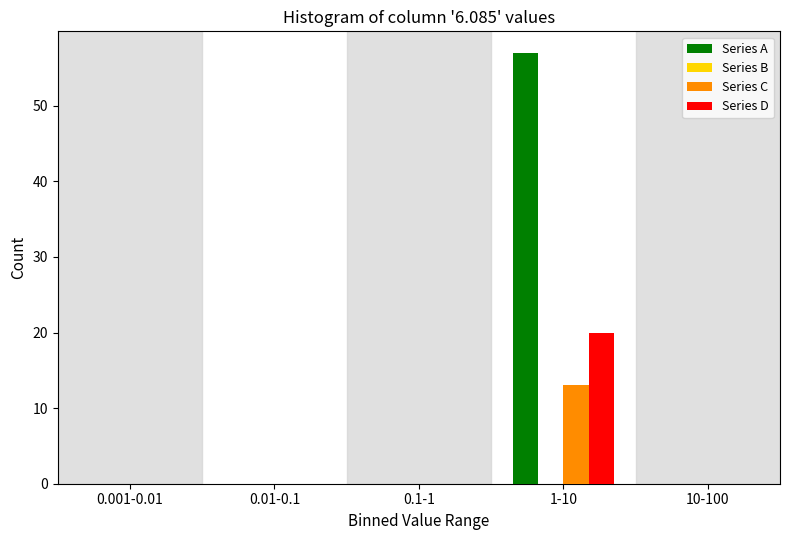

Reading left to right, extract all data points from this chart.

Series A: 0.001-0.01=0	0.01-0.1=0	0.1-1=0	1-10=57	10-100=0
Series C: 0.001-0.01=0	0.01-0.1=0	0.1-1=0	1-10=13	10-100=0
Series D: 0.001-0.01=0	0.01-0.1=0	0.1-1=0	1-10=20	10-100=0